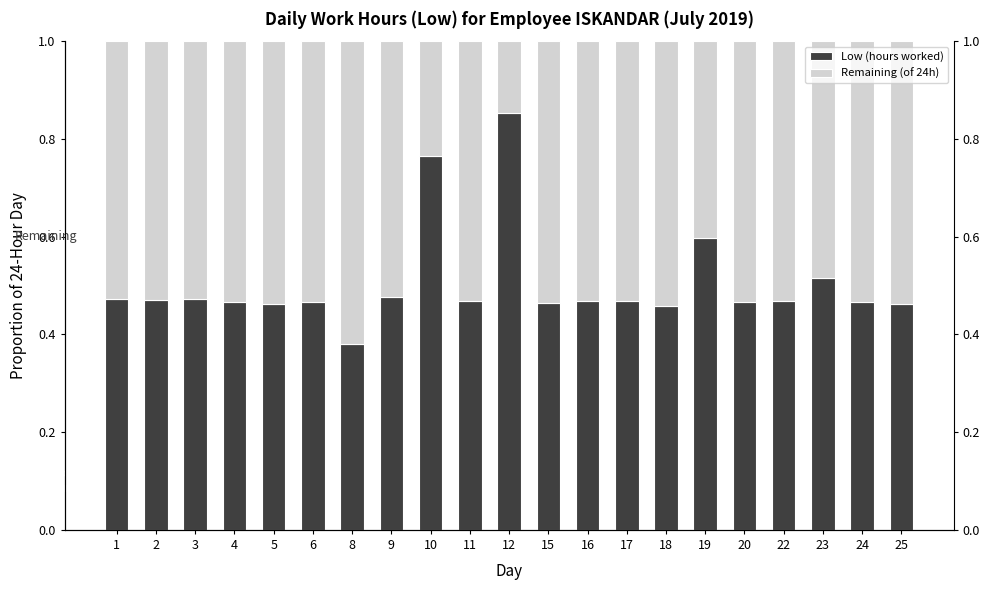

Does the chart contain stacked bars?

No